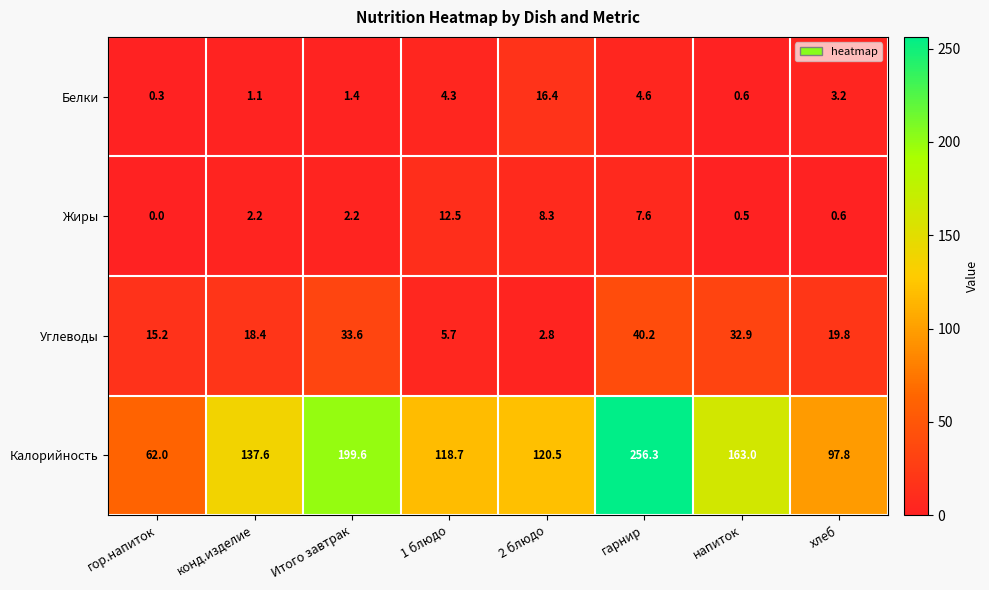

At which label is Белки closest to 8?

гарнир